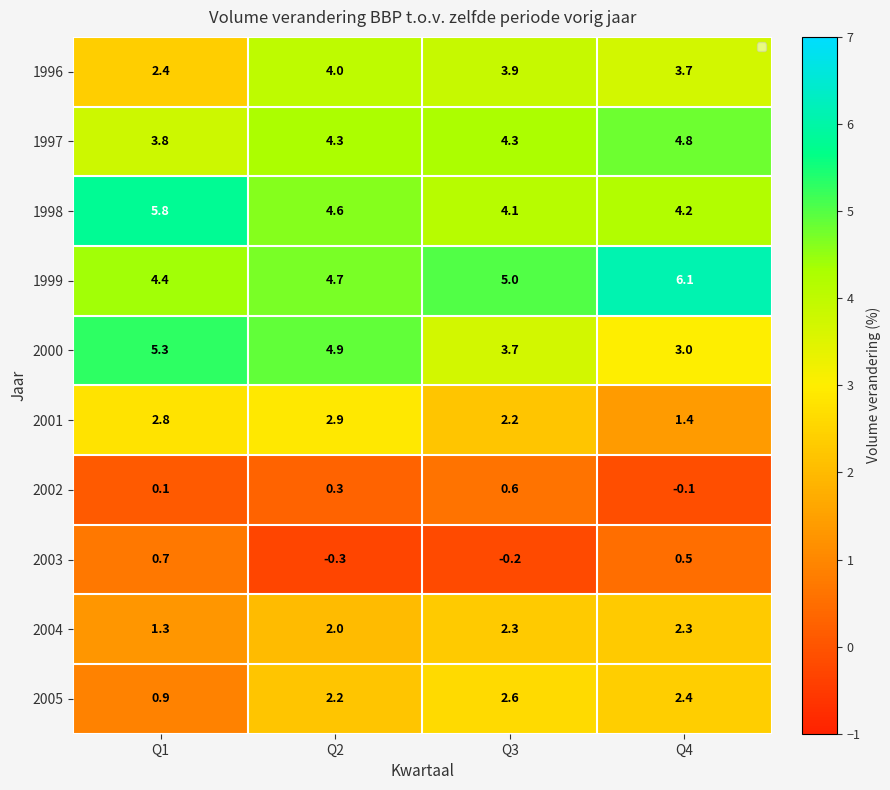

Which series has the widest spread of values?

2000